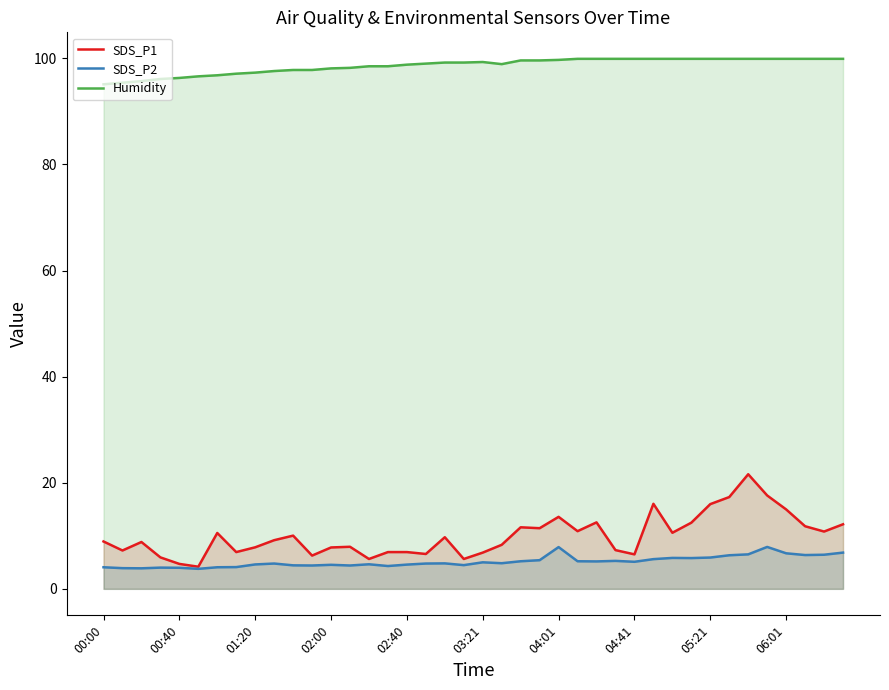

What is the highest value of the SDS_P2 series?

7.9